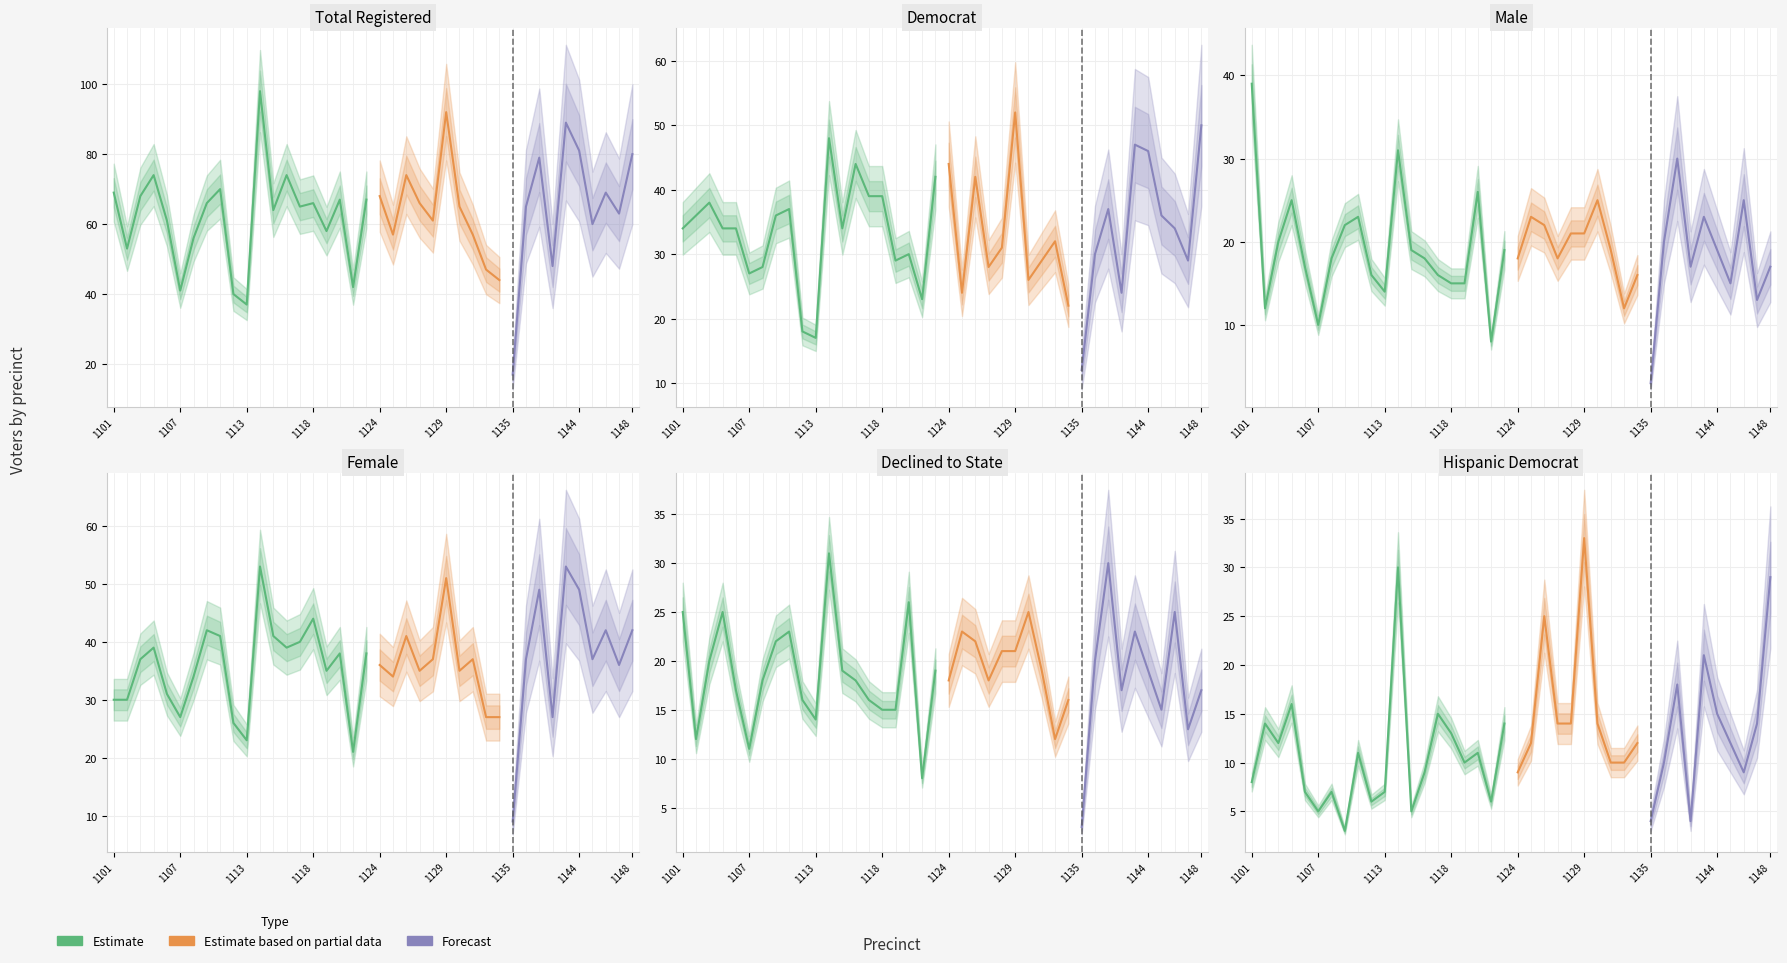

What is the difference between the maximum and minimum values in the dcl series?

28